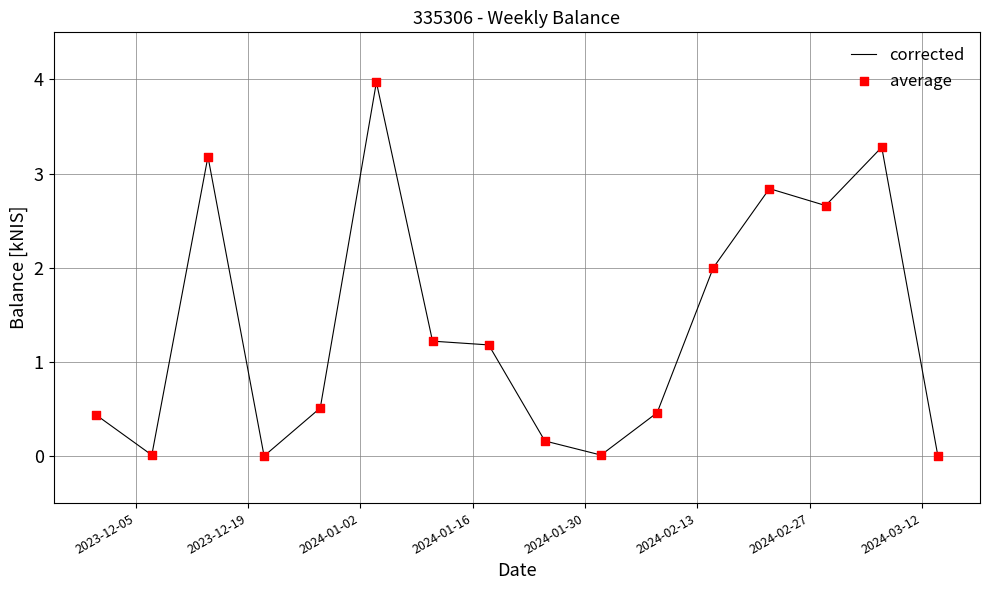

What is the greatest value displayed?

4.0